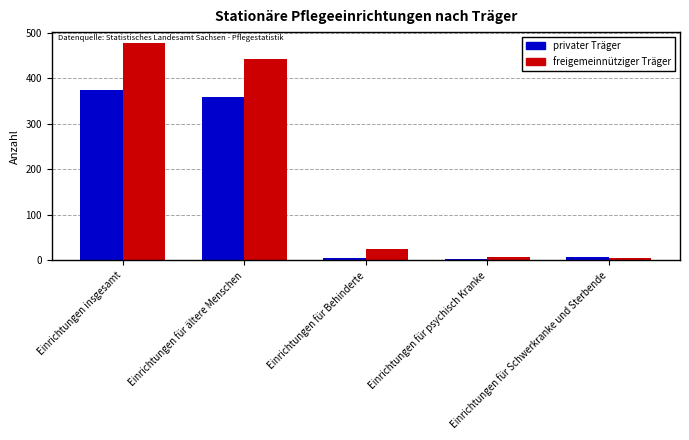

How many groups of bars are there?

5